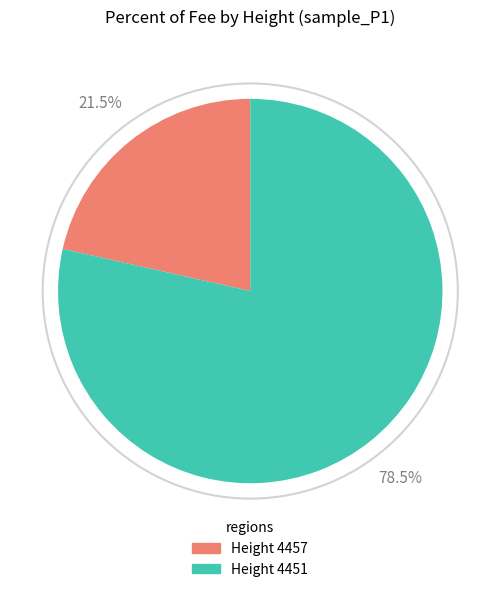

Is there a majority slice in this chart?

Yes